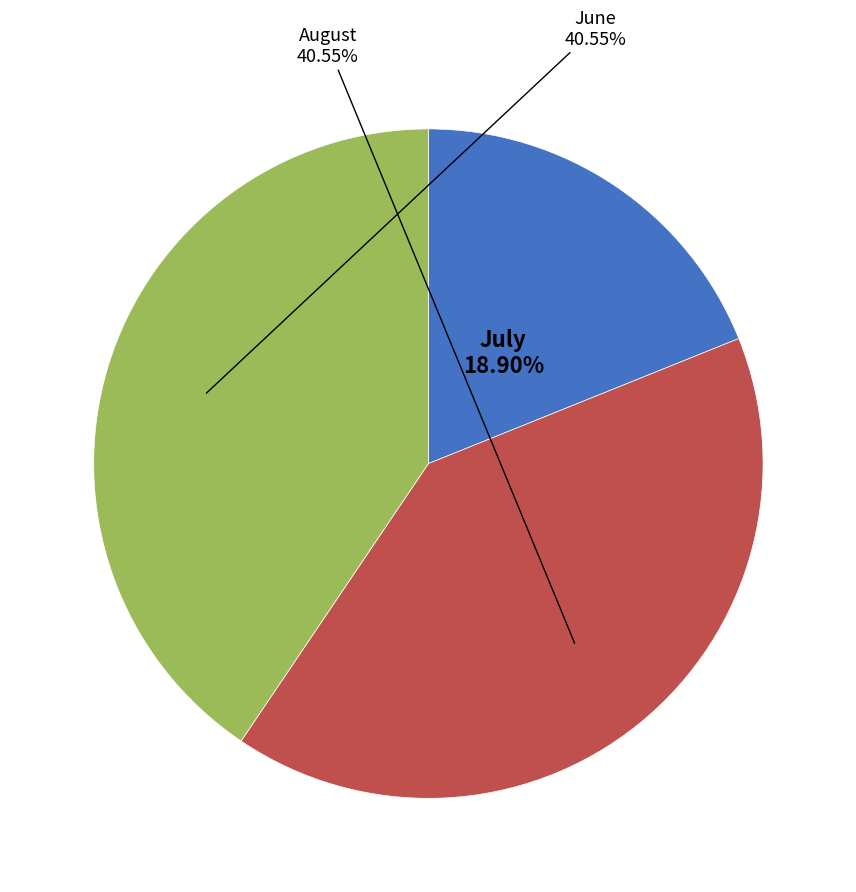

Is there a majority slice in this chart?

No